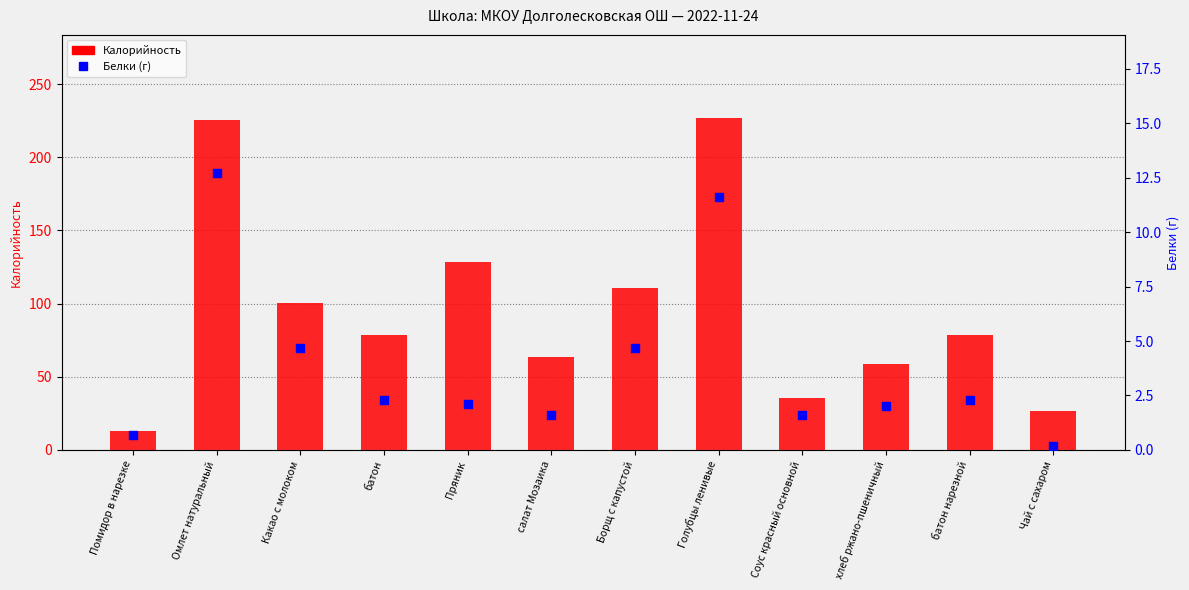

Which series reaches the minimum Y coordinate?

Белки (г)